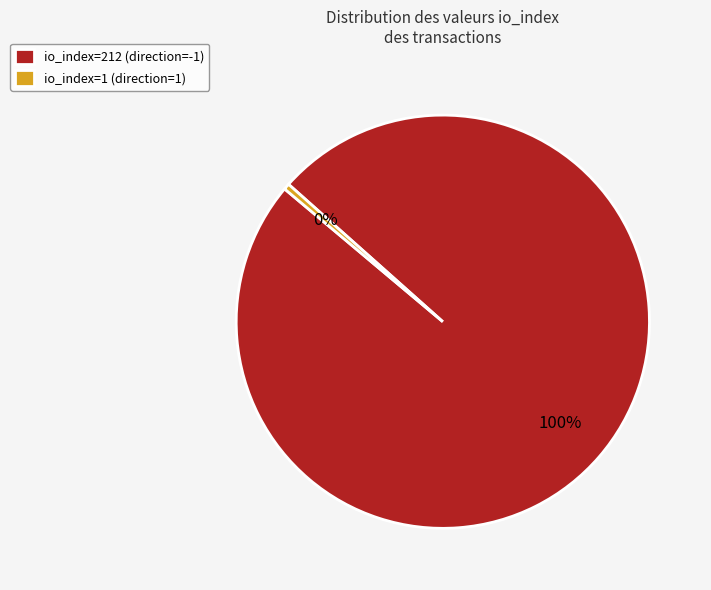

Which category accounts for the majority?

io_index=212 (direction=-1)